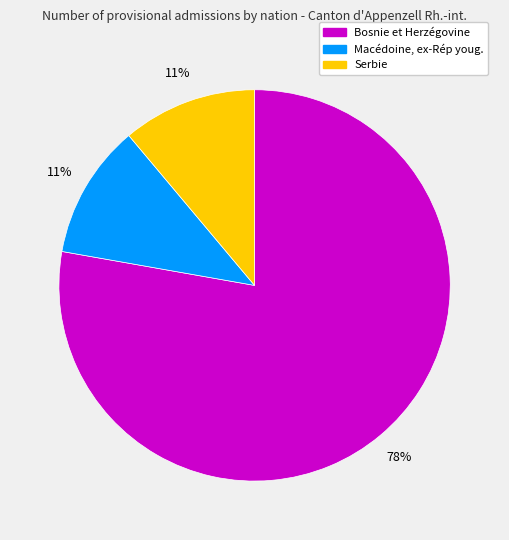

To the nearest percent, what is the average slice percentage?

33%